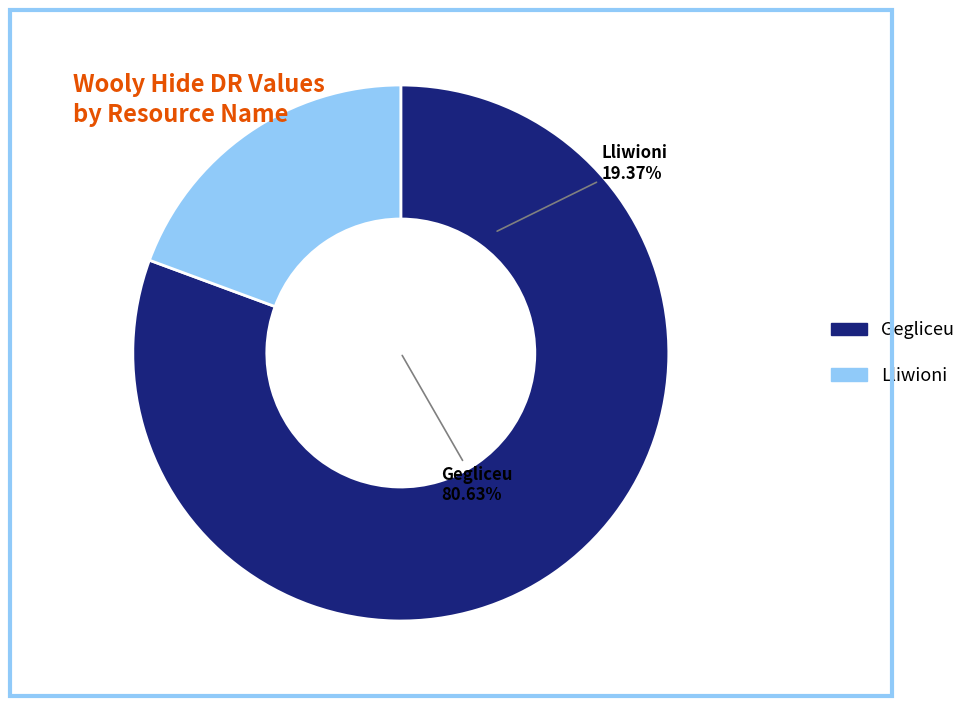

Combined, do Lliwioni and Gegliceu account for over 50%?

Yes